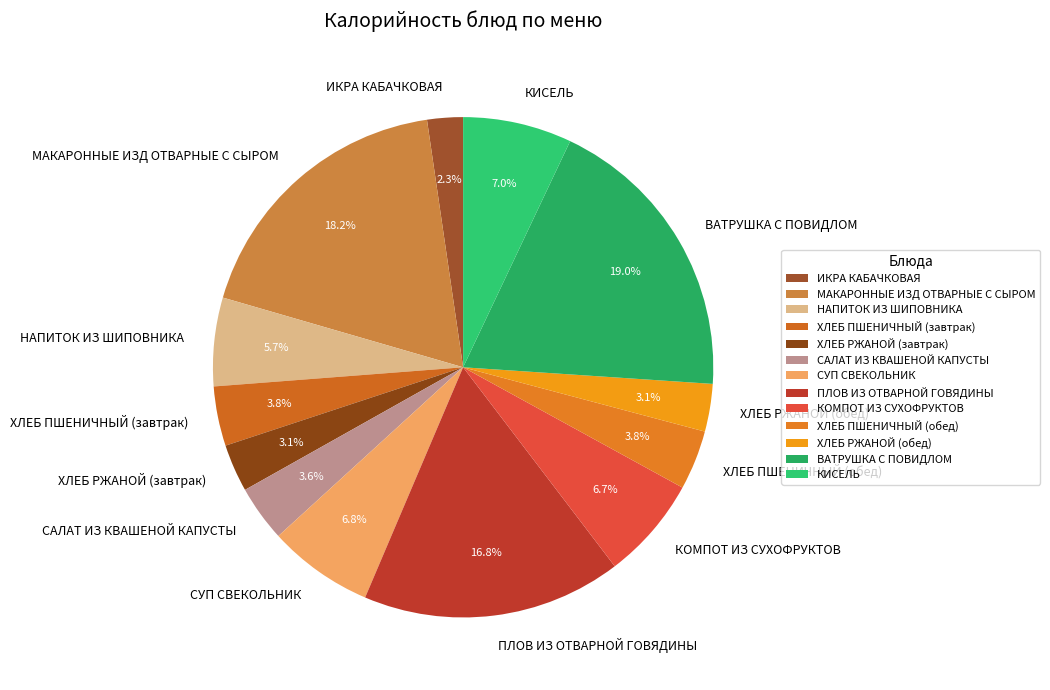

The НАПИТОК ИЗ ШИПОВНИКА slice represents 6% of the pie. True or false?

True